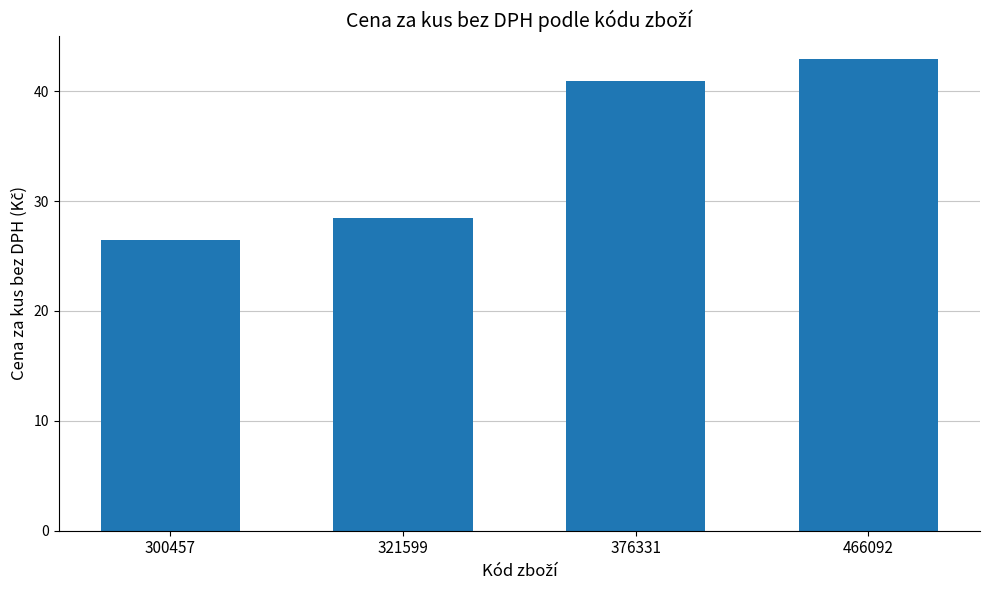

What is the change in value from 321599 to 466092?

+14.4